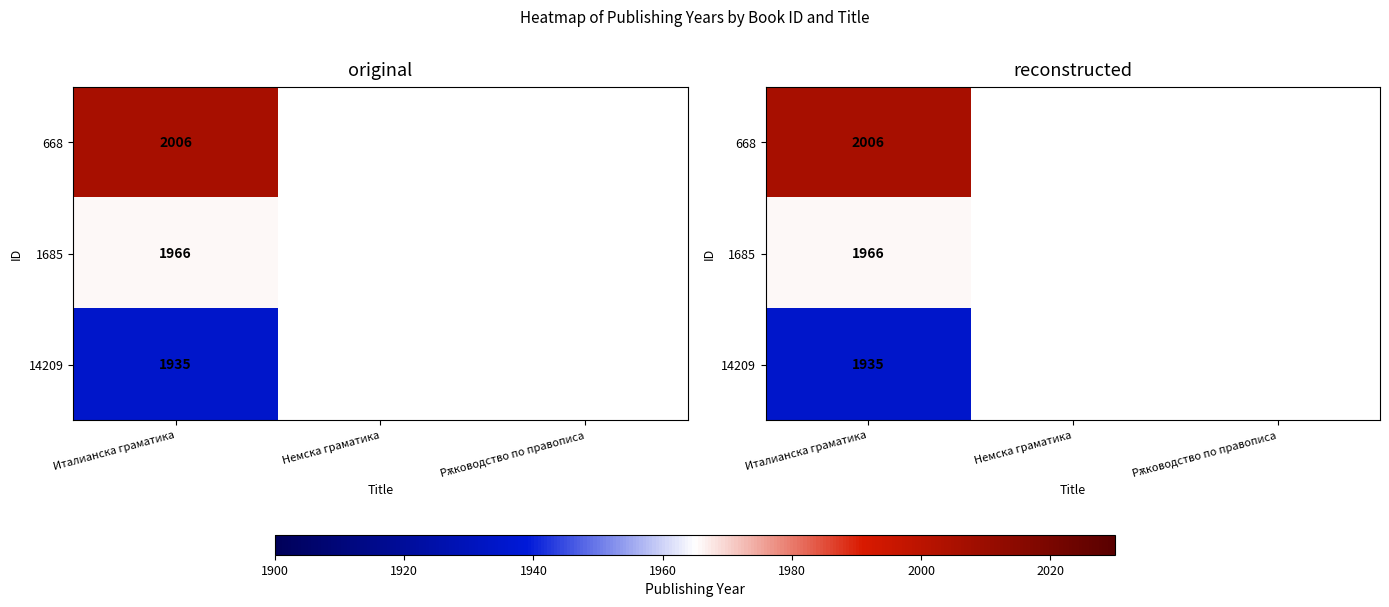

At which label does 668 reach its peak?

Италианска граматика